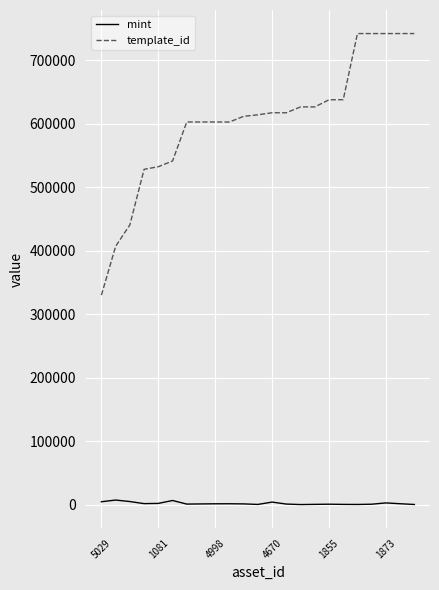

What are all the series names shown in the legend?

mint, template_id